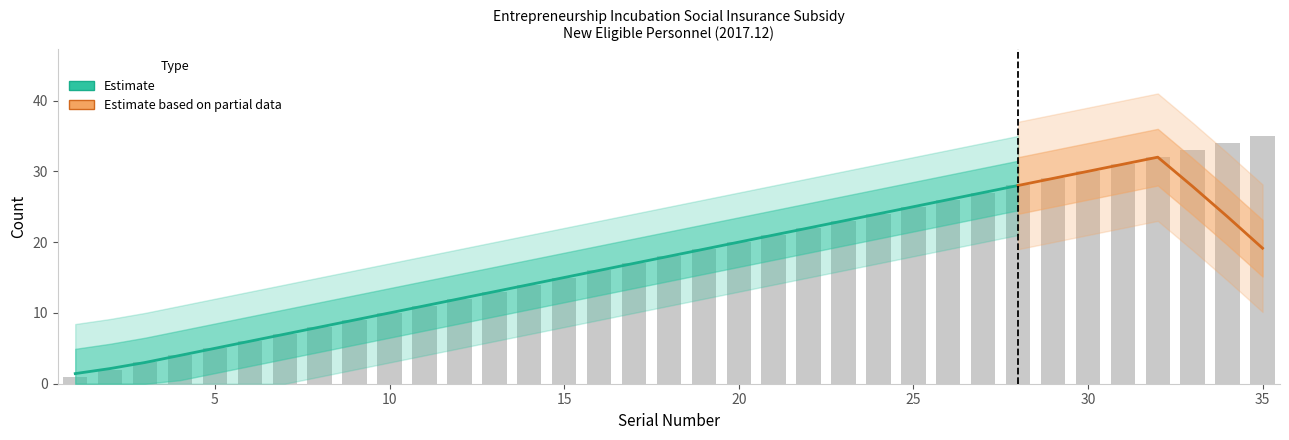

The chart shows a value of 16 at 9. True or false?

False